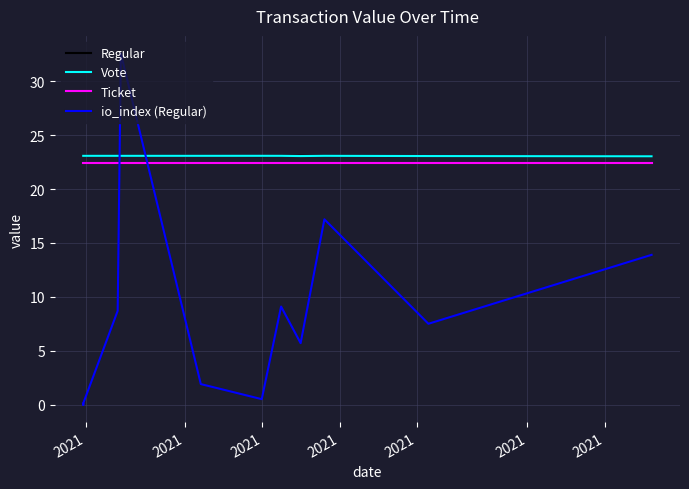

What are all the series names shown in the legend?

Regular, Vote, Ticket, io_index (Regular)